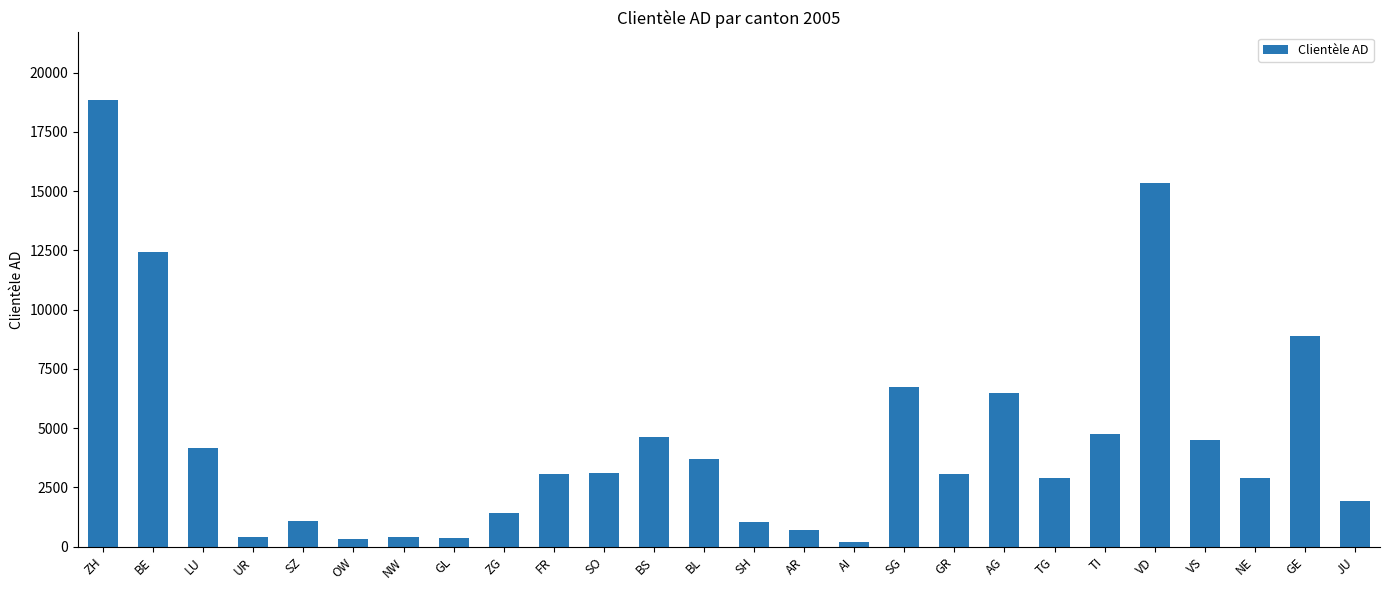

What is the sum of the values at AI and GL?

561